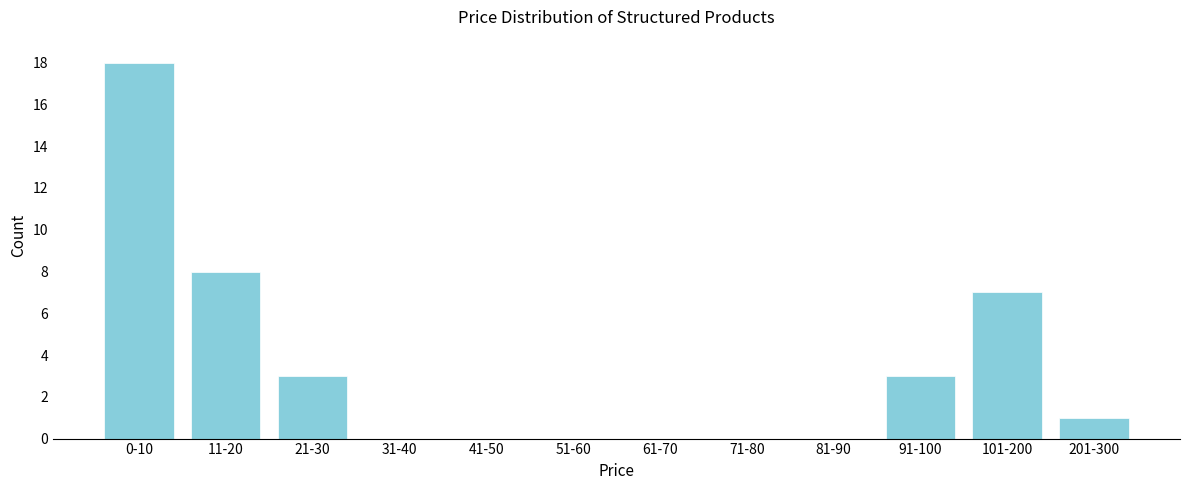

What is the change in value from 81-90 to 201-300?

+1